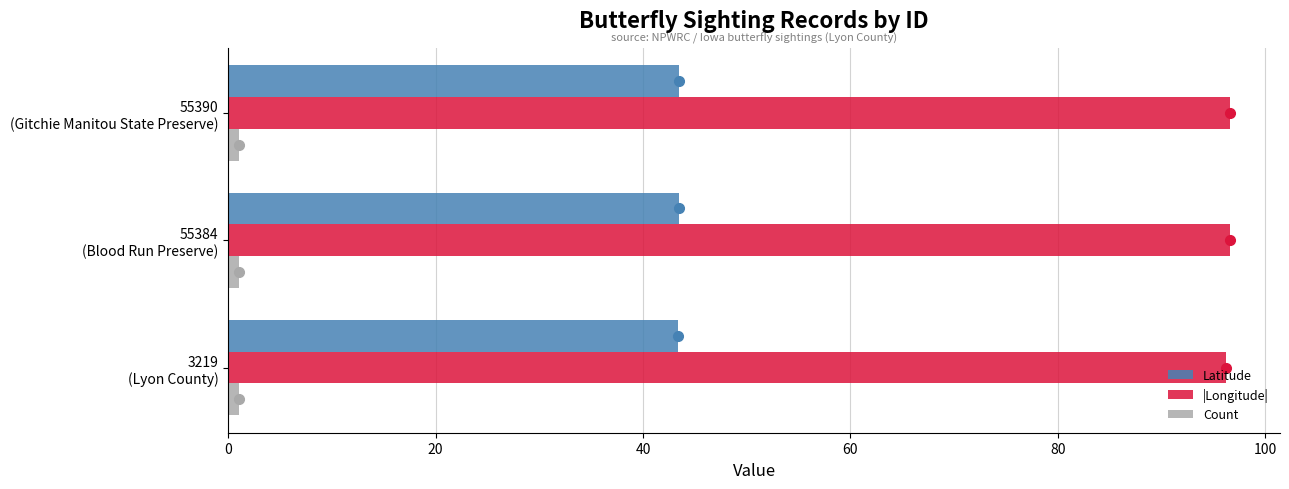

At how many categories does at least one series exceed 93?

3